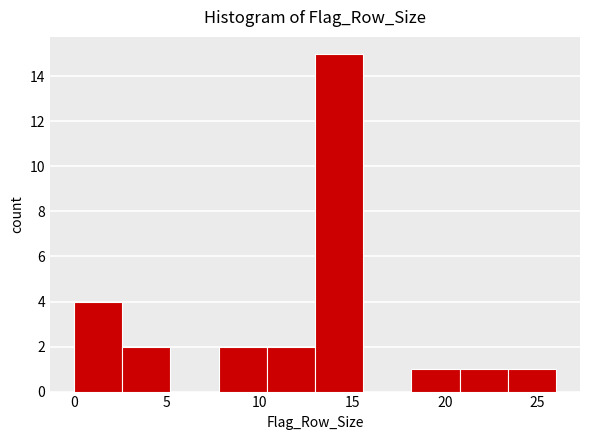

Reading left to right, transcribe this chart: for each bar, give the range it covers on the x-axis and its height. Neither the bar edges nor the heights are printed on the chart, so give them approximately, as read against the axes.

0.0 to 2.6: 4
2.6 to 5.2: 2
5.2 to 7.8: 0
7.8 to 10.4: 2
10.4 to 13.0: 2
13.0 to 15.6: 15
15.6 to 18.2: 0
18.2 to 20.8: 1
20.8 to 23.4: 1
23.4 to 26.0: 1